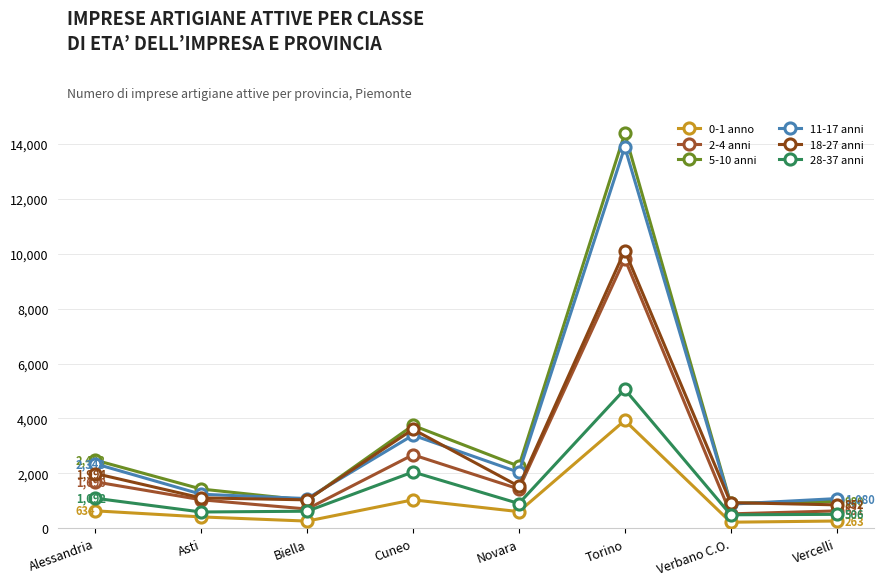

Where does the 5-10 anni series first go above 2259?

Alessandria